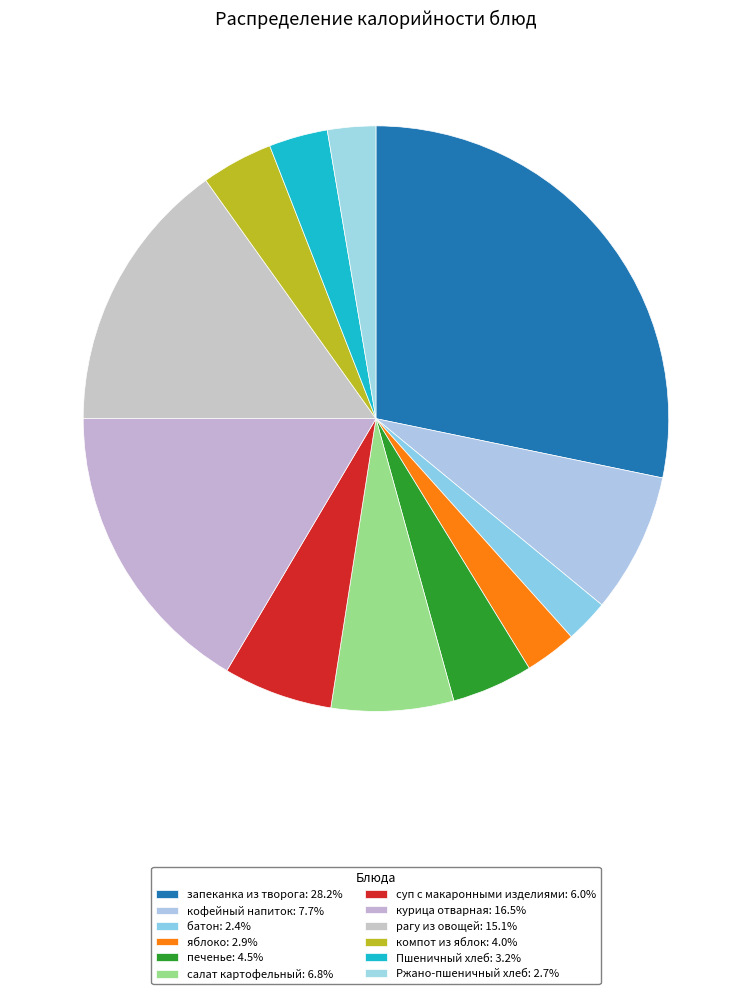

Is суп с макаронными изделиями the majority of the pie?

No